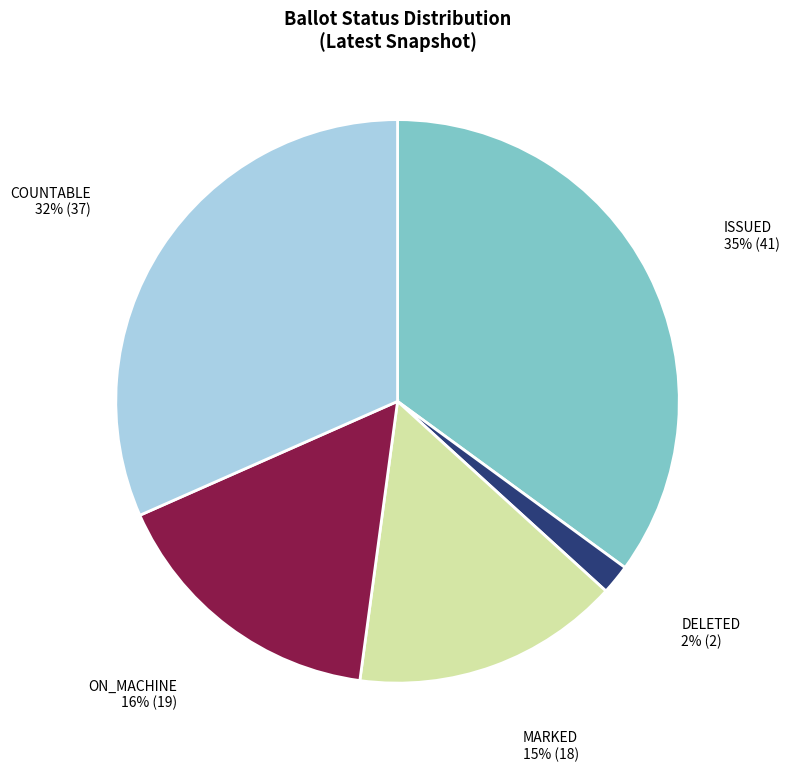

Which has a higher value, COUNTABLE or ON_MACHINE?

COUNTABLE